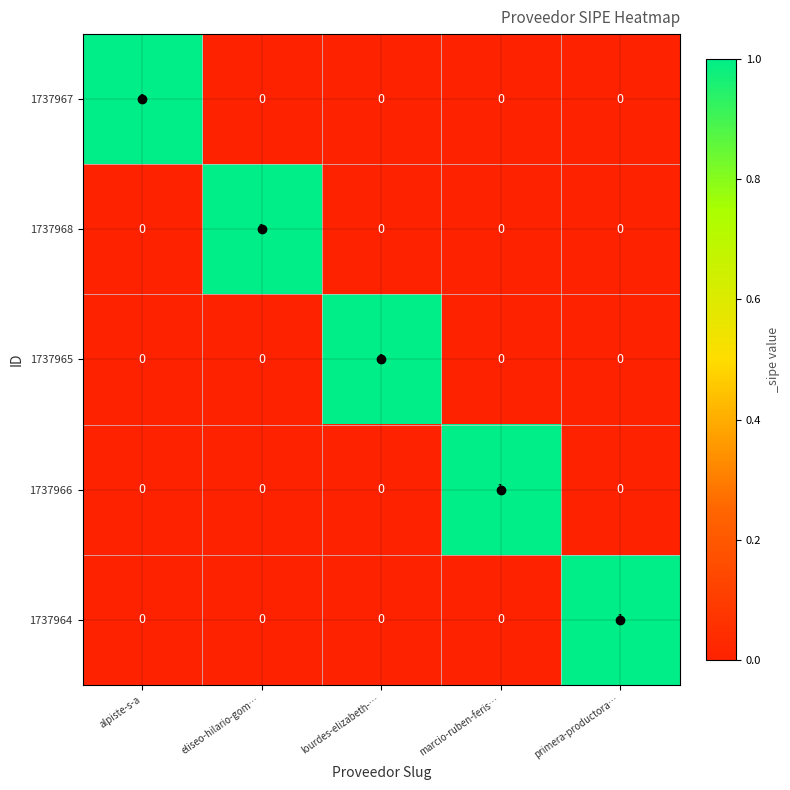

Which category has the highest value in the 1737965 series?

lourdes-elizabeth-…